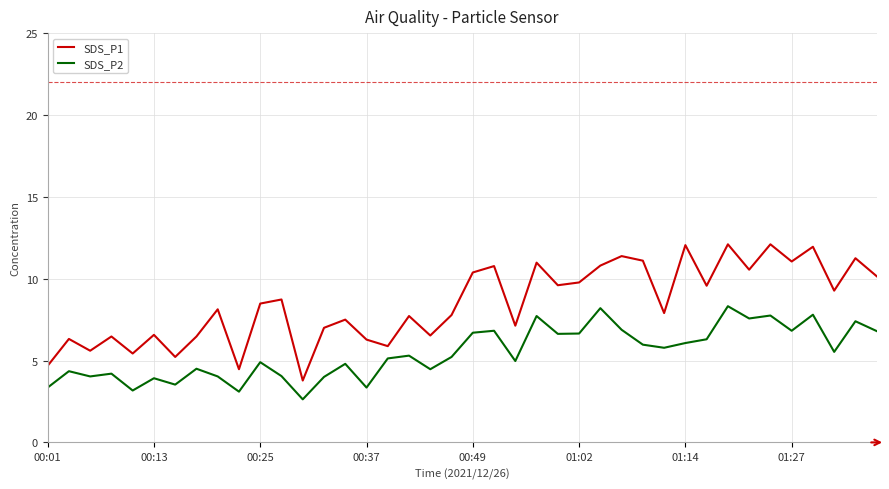

Which series has the largest range (max minus min)?

SDS_P1